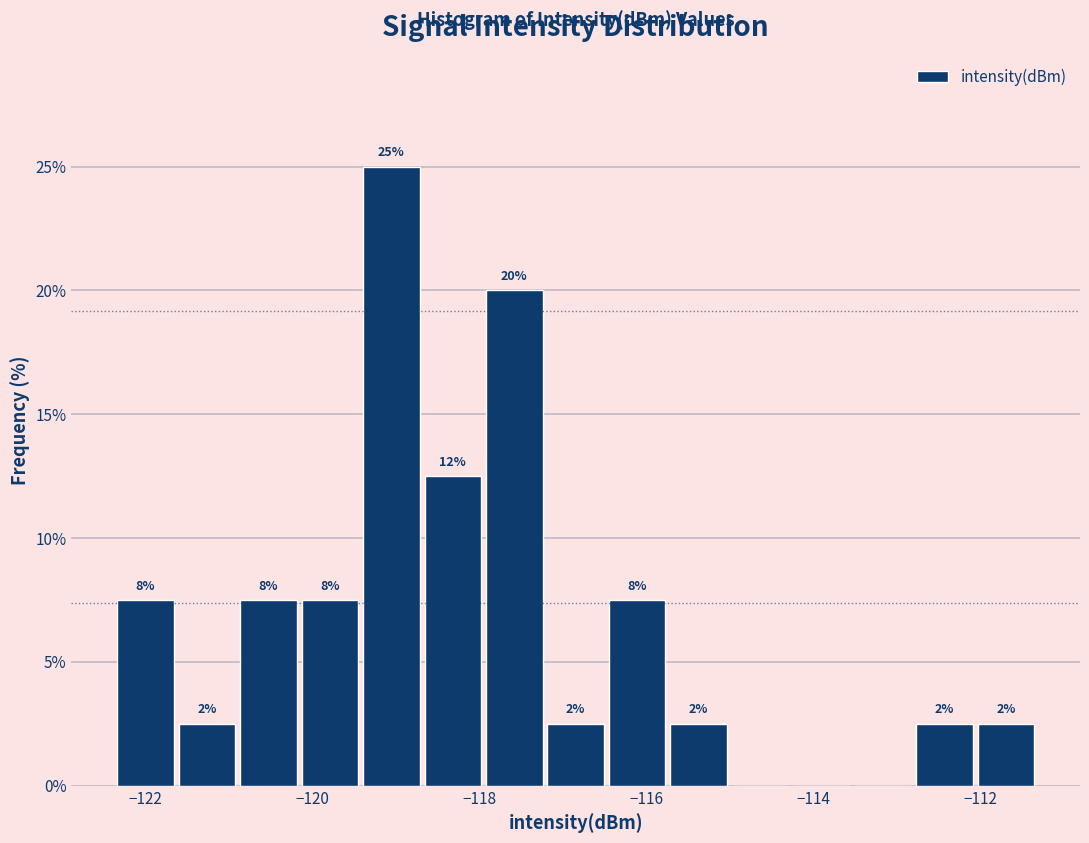

Around what value on the x-axis is the tallest bar? Give the approximate position of its centre, as read against the axis.

-119.0